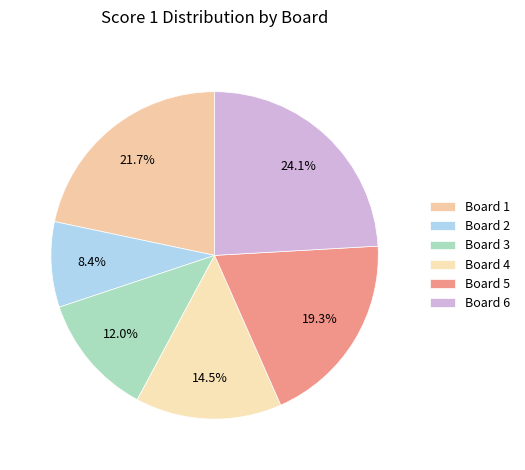

What is the smallest slice in the pie chart?

Board 2